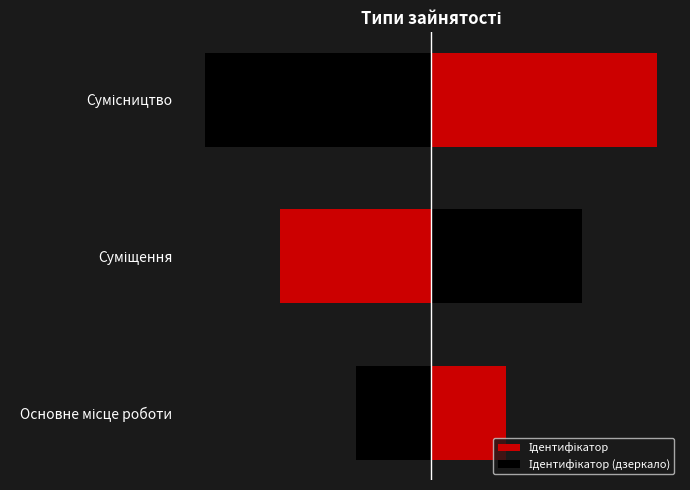

How many data points in Ідентифікатор are above 2?

1